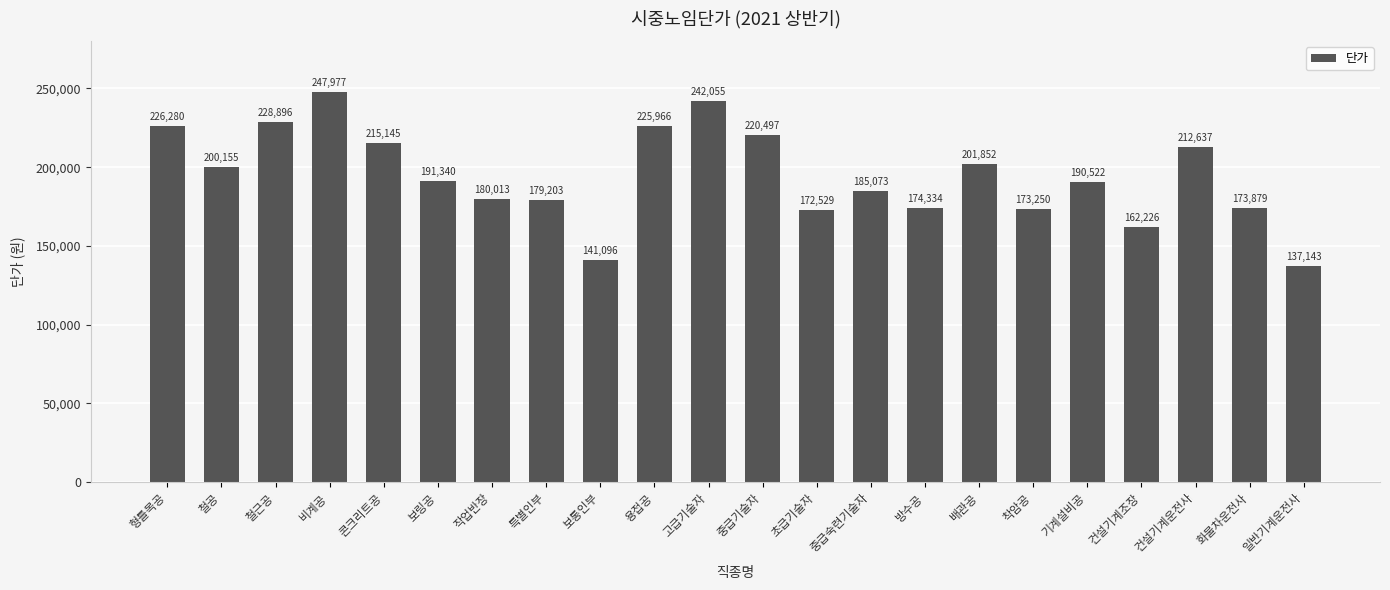

What is the sum of the values at 방수공 and 형틀목공?

400614